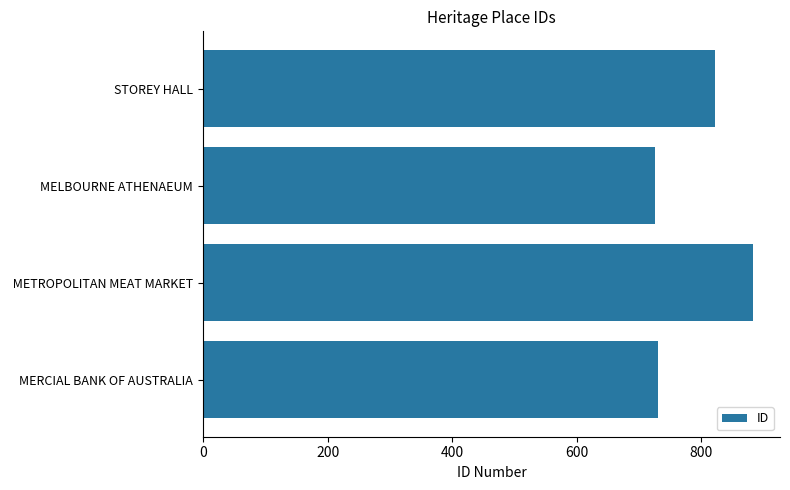

The chart shows a value of 821 at STOREY HALL. True or false?

True